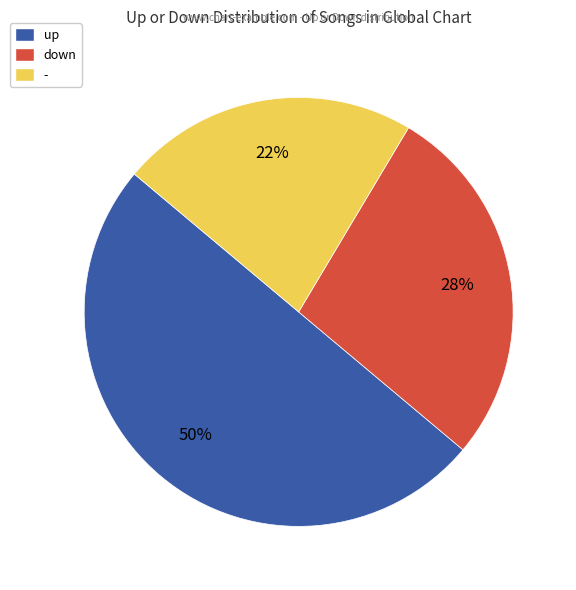

Rank the categories by value from lowest to highest.

-, down, up